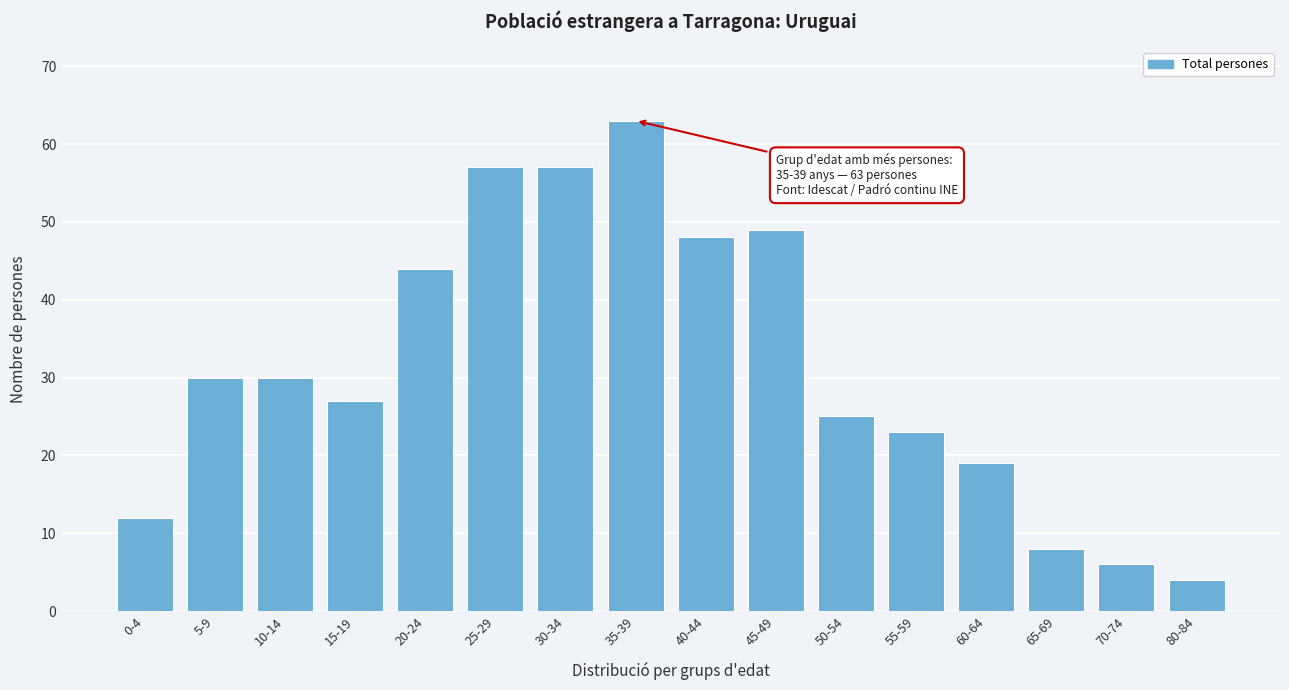

Reading left to right, transcribe all the data shown in this chart.

0-4=12	5-9=30	10-14=30	15-19=27	20-24=44	25-29=57	30-34=57	35-39=63	40-44=48	45-49=49	50-54=25	55-59=23	60-64=19	65-69=8	70-74=6	80-84=4